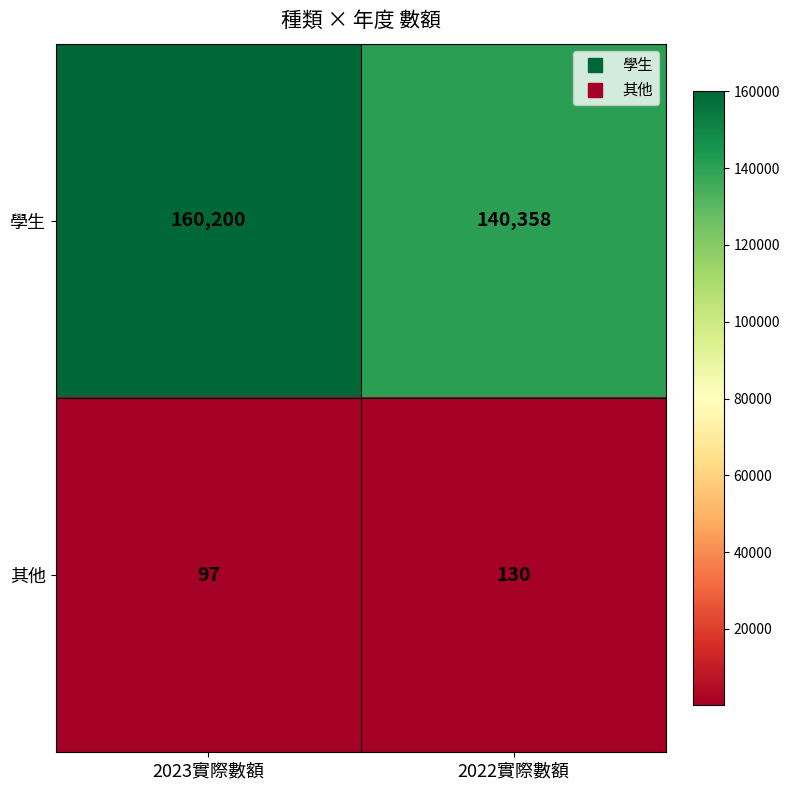

What is the approximate value of 學生 at 2023實際數額, to the nearest 10?

160200